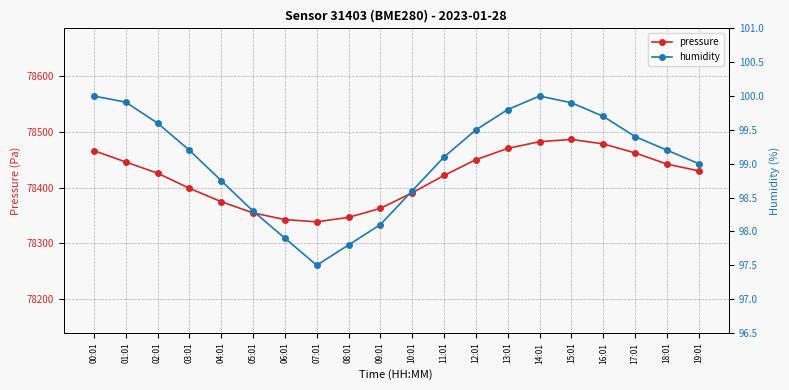

At how many categories does at least one series exceed 39125?

20